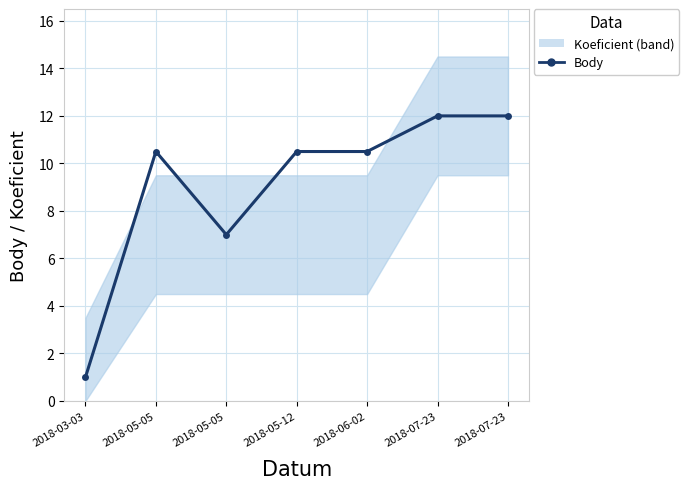

The value at 2018-05-05 is 17.5. True or false?

False